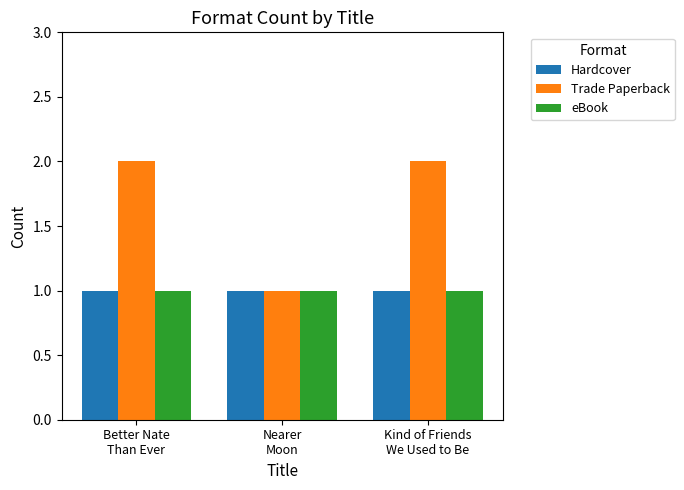

What is the difference between the Trade Paperback values at Nearer
Moon and Better Nate
Than Ever?

1